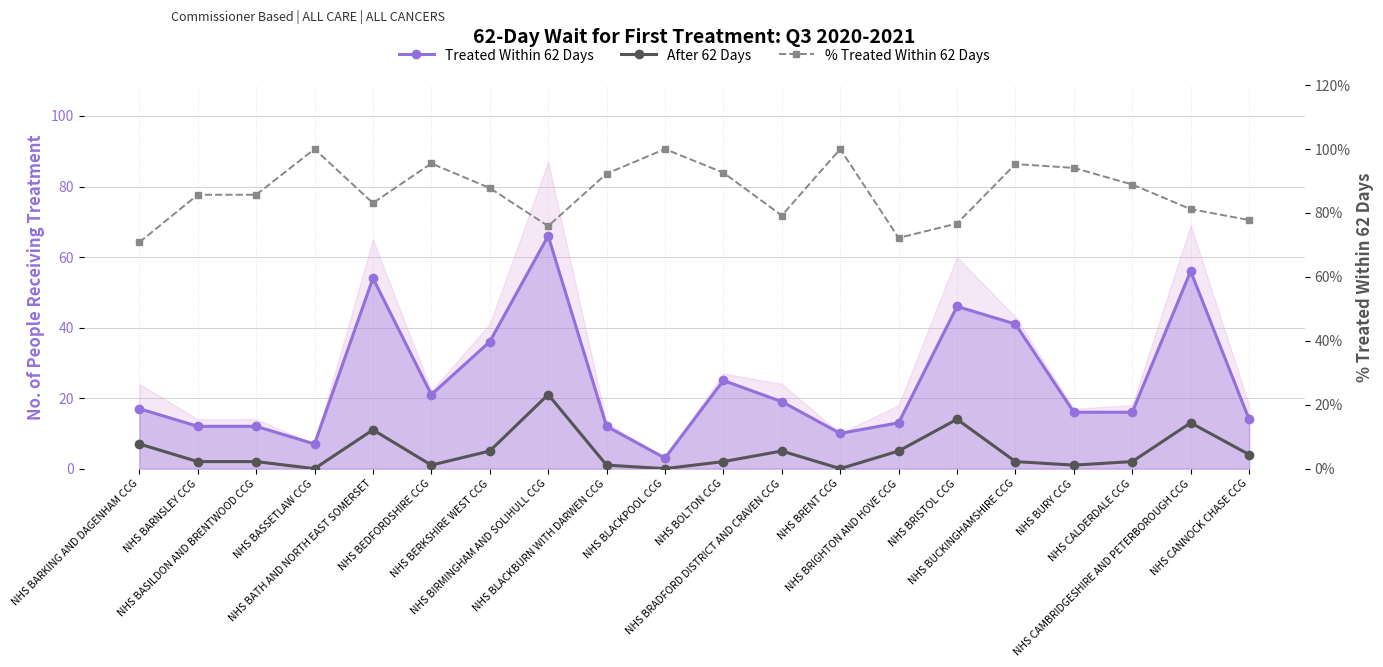

What is the average value of the Treated Within 62 Days series?

24.8